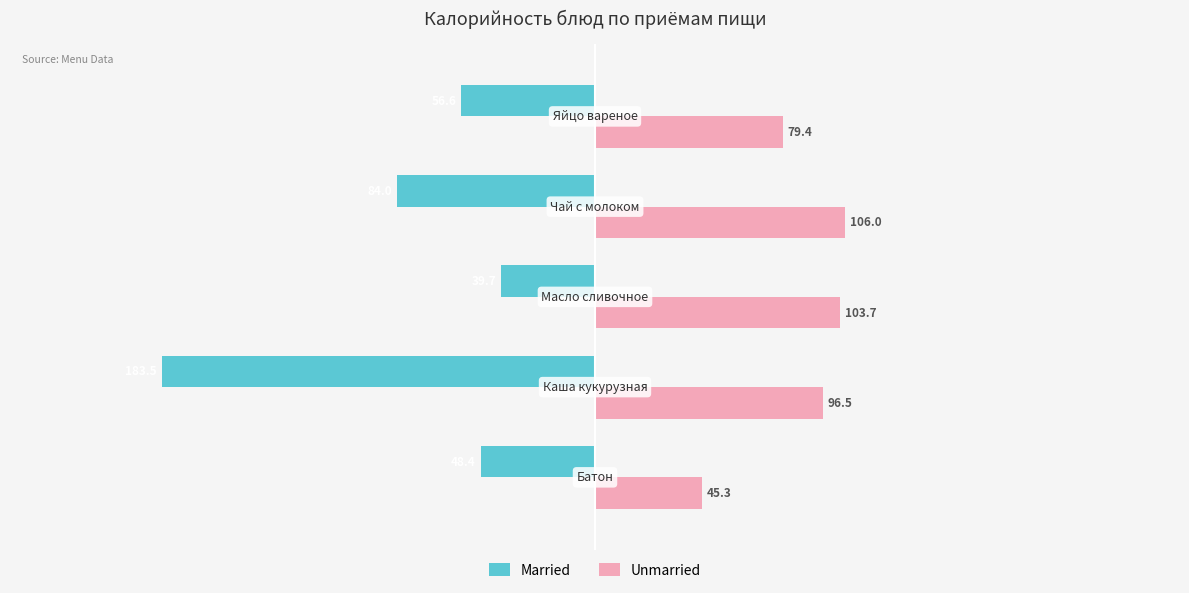

What is the smallest value displayed?

-183.5